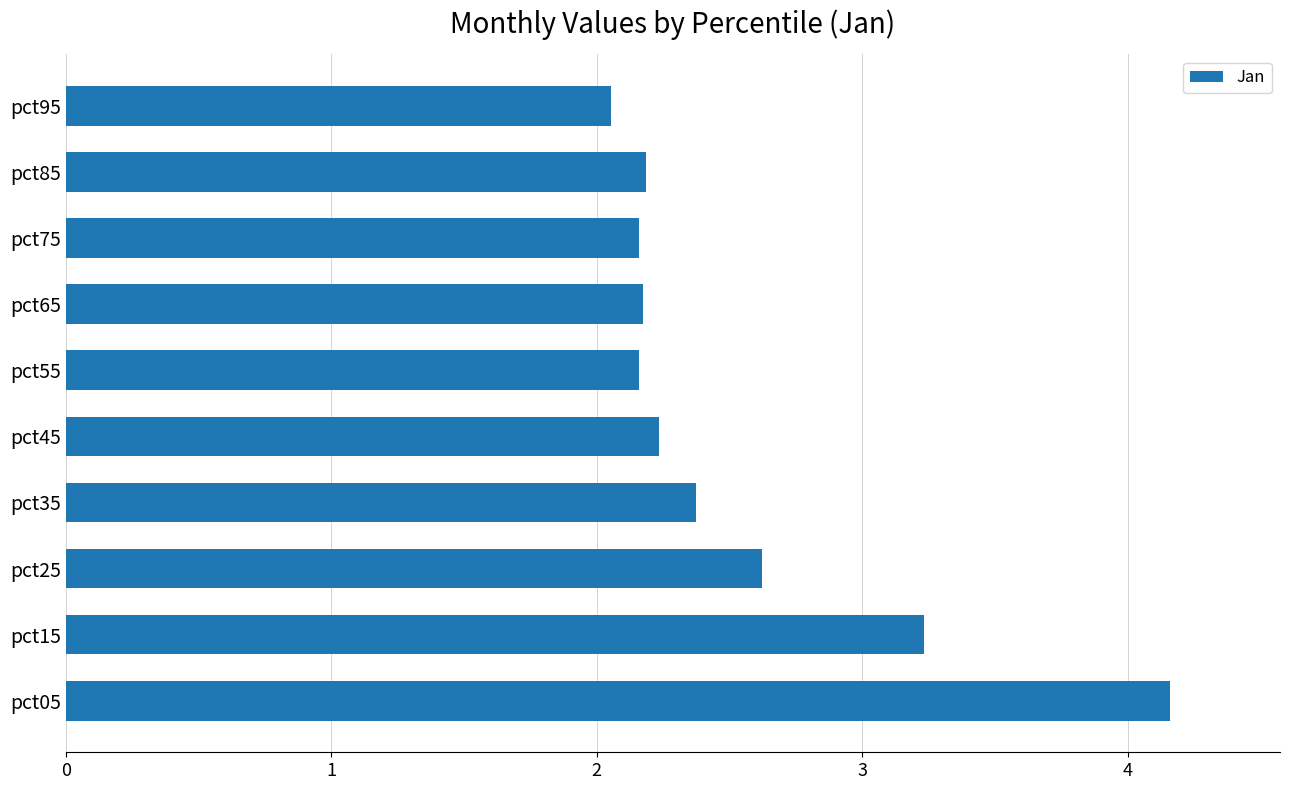

Which category has the lowest value across all series?

pct95